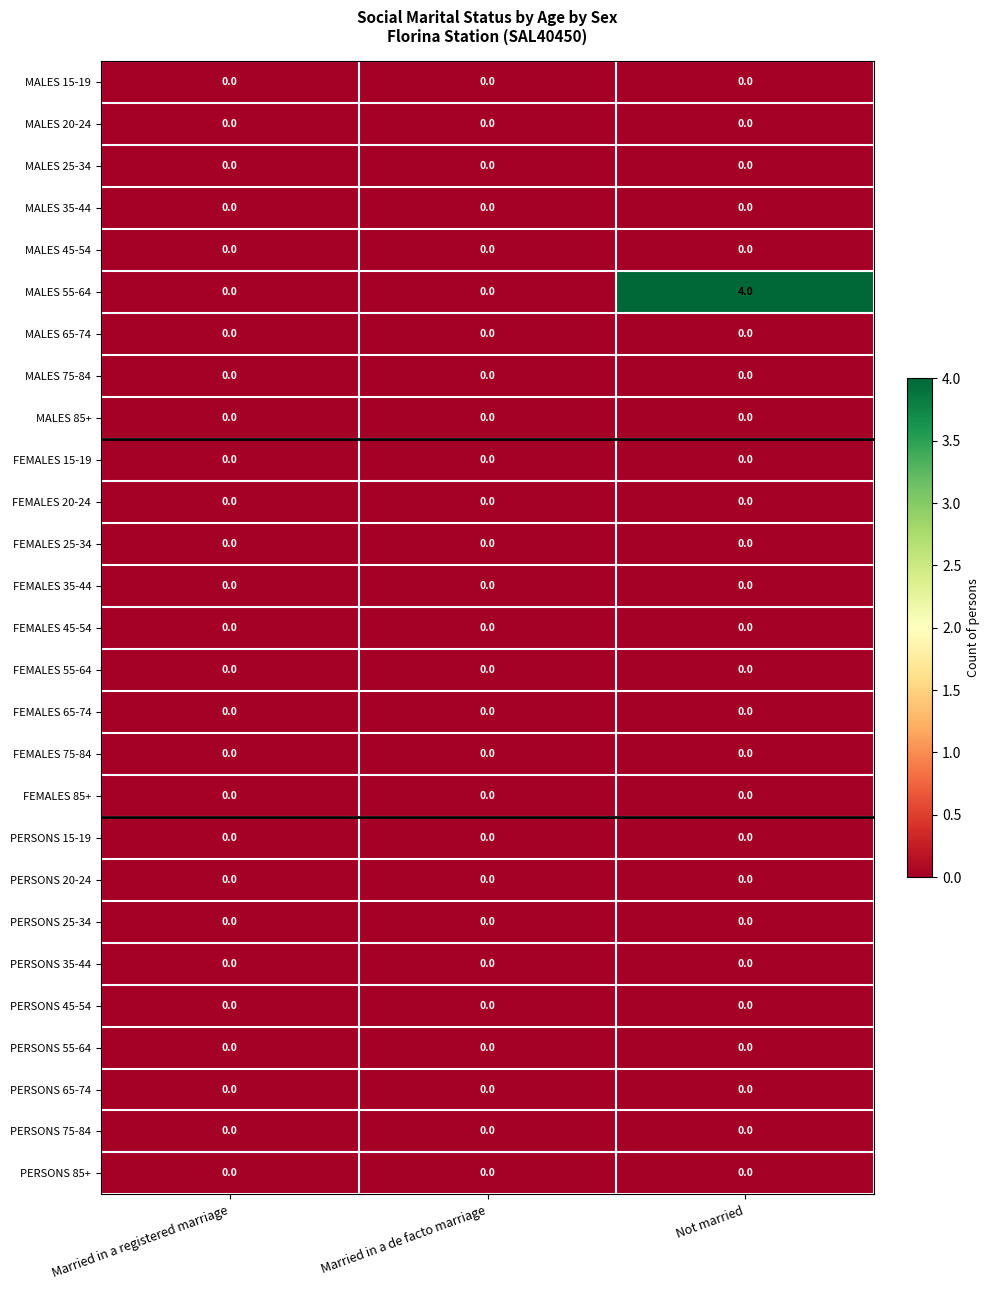

Which series has the largest range (max minus min)?

MALES 55-64